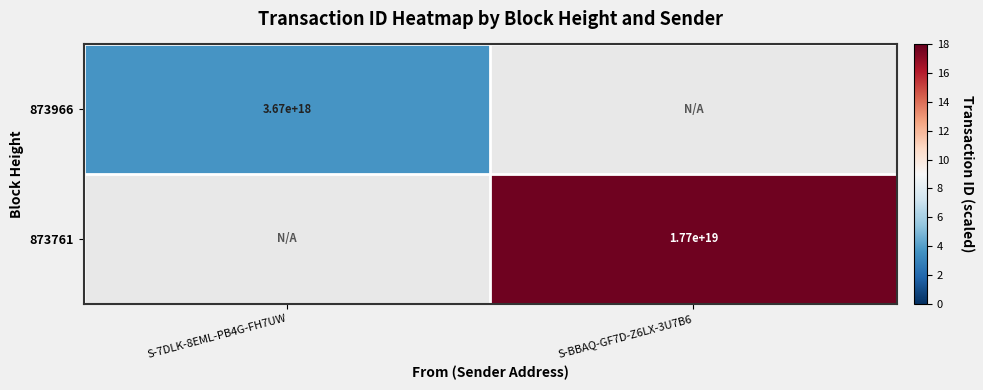

The value of 873761 at S-BBAQ-GF7D-Z6LX-3U7B6 is 17.7. True or false?

True